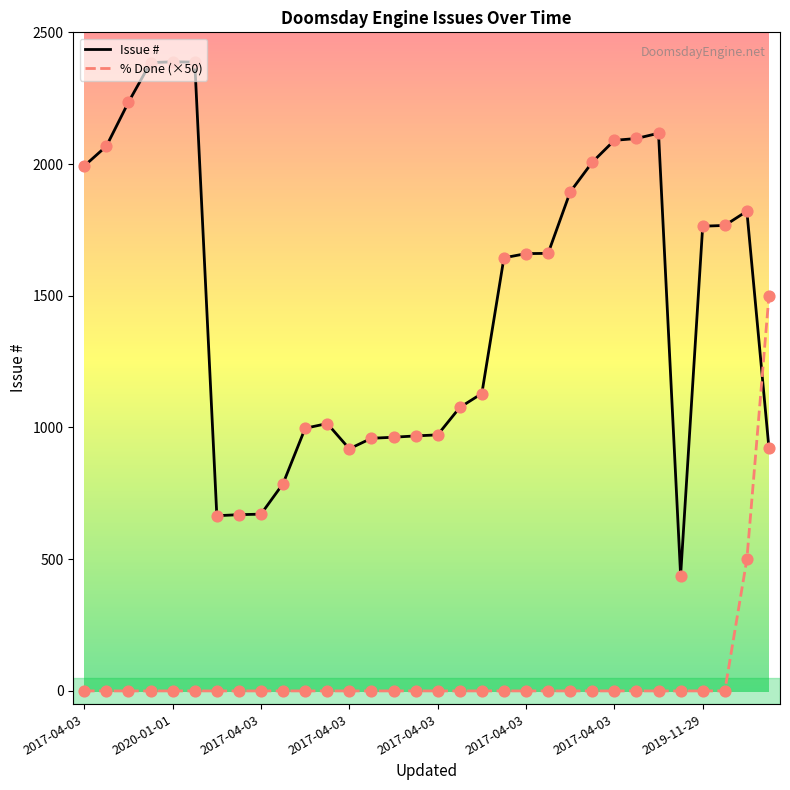

What is the difference between the maximum and minimum values in the Issue # series?

1950